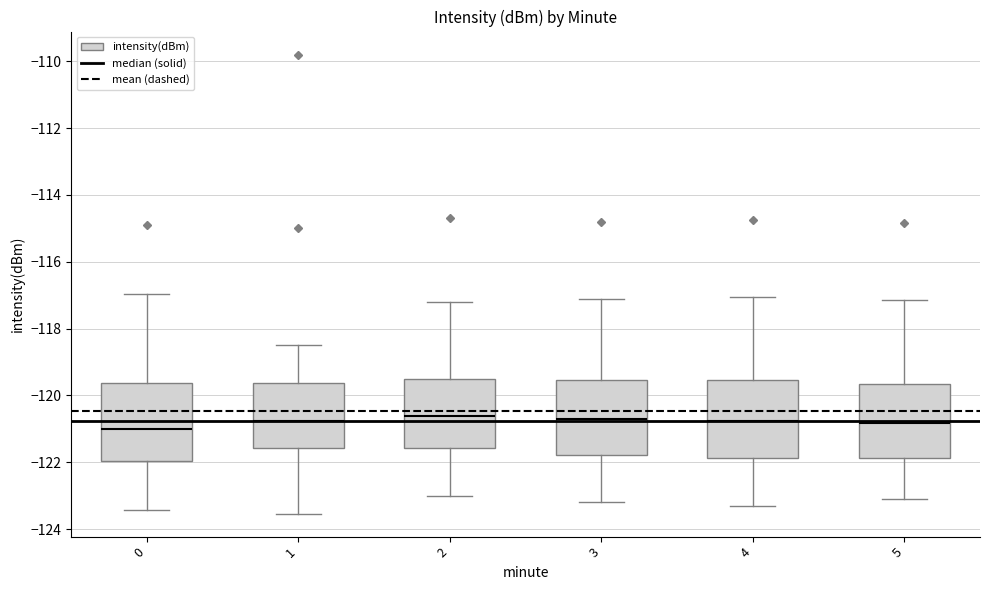

Reading left to right, read every box against the y-axis: the position of its median line, the range the box covers, and the ends of its whiskers. The values are not printed on the chart, so give them approximately, as read against the axis.

0: median -121.0, box -122.0 to -119.6, whiskers -123.4 to -117.0
1: median -120.8, box -121.6 to -119.6, whiskers -123.6 to -118.4
2: median -120.6, box -121.6 to -119.4, whiskers -123.0 to -117.2
3: median -120.6, box -121.8 to -119.6, whiskers -123.2 to -117.0
4: median -120.8, box -121.8 to -119.6, whiskers -123.2 to -117.0
5: median -120.8, box -121.8 to -119.6, whiskers -123.0 to -117.2